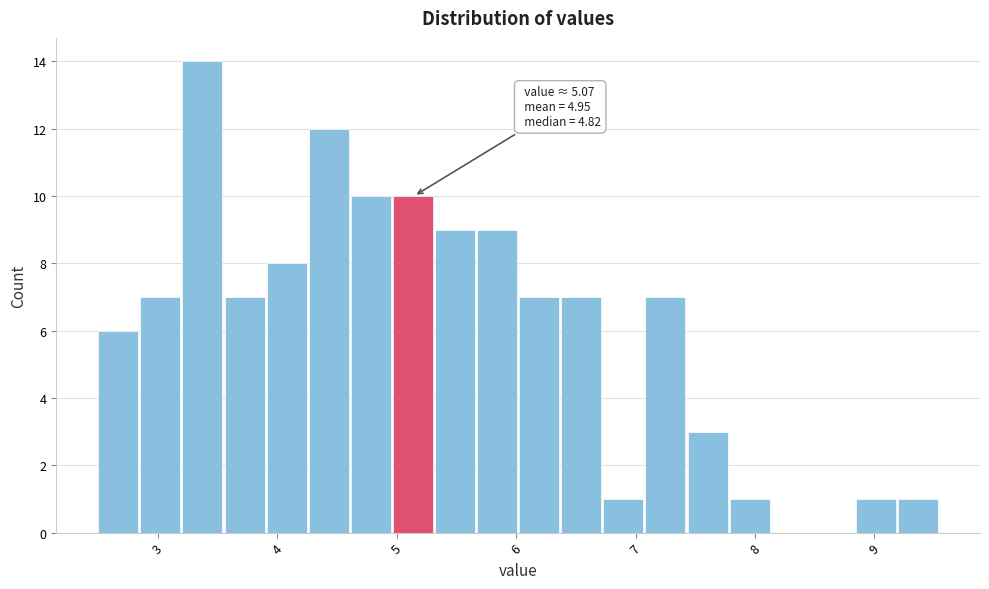

Around what value on the x-axis is the tallest bar? Give the approximate position of its centre, as read against the axis.

3.4